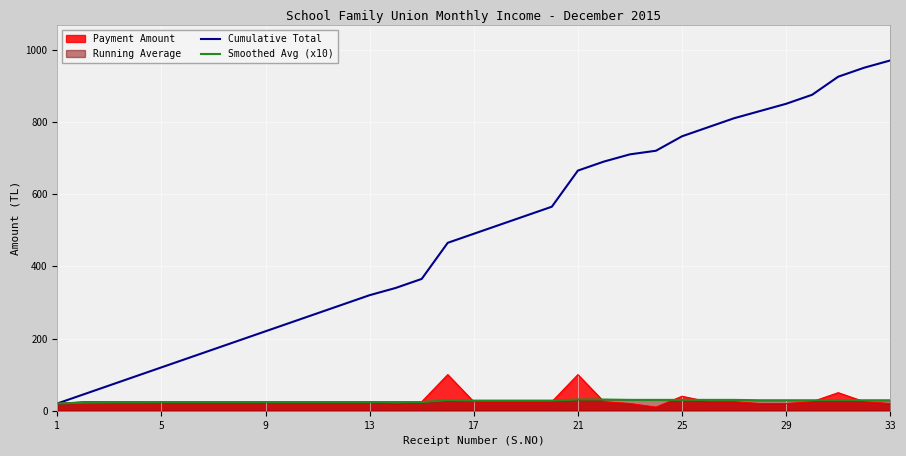

Which series has the largest total across all categories?

Cumulative Total